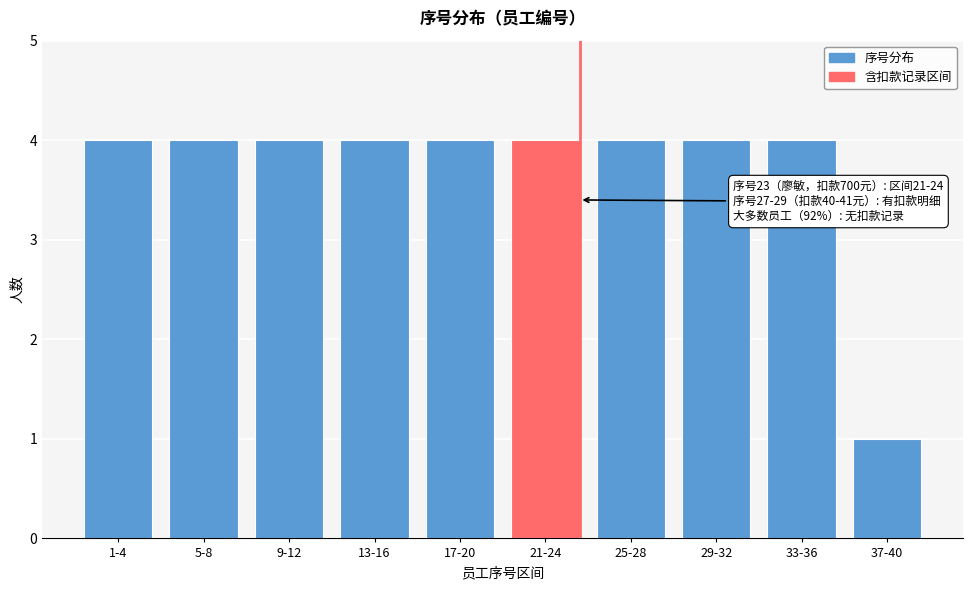

Reading right to left, list all the values displayed in this chart.

1	4	4	4	4	4	4	4	4	4